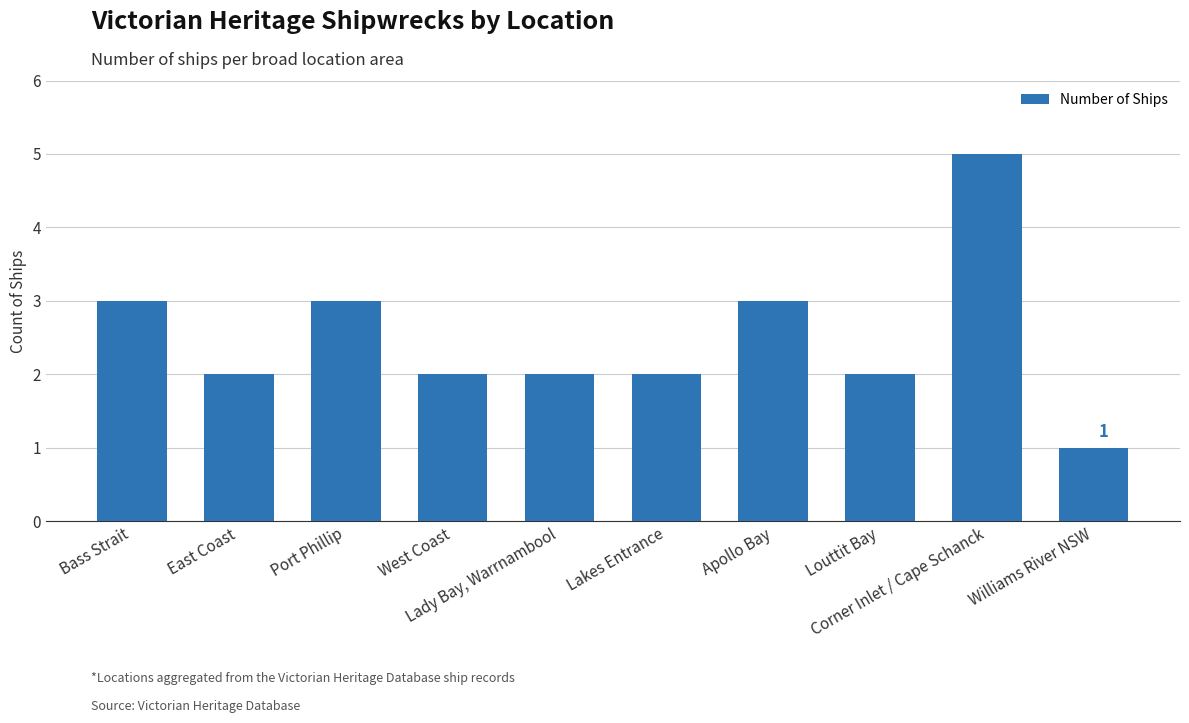

Are the bars horizontal?

No